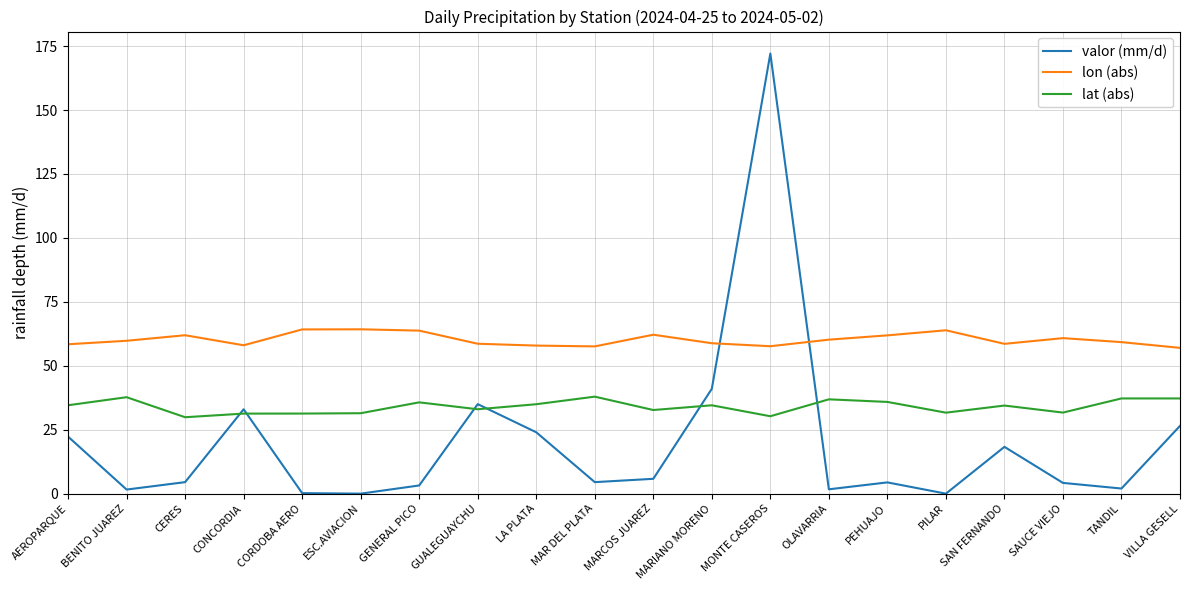

What value does the lat (abs) series have at PILAR?

31.7